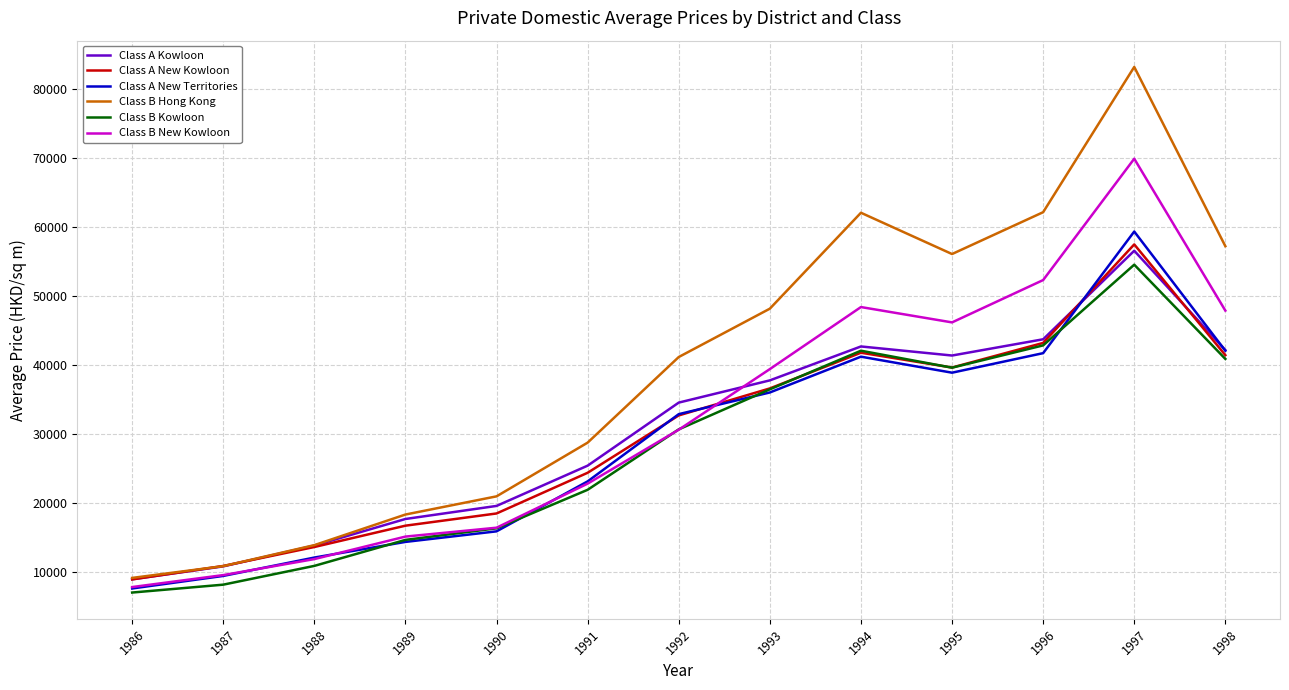

At which label does Class B New Kowloon reach its minimum?

1986